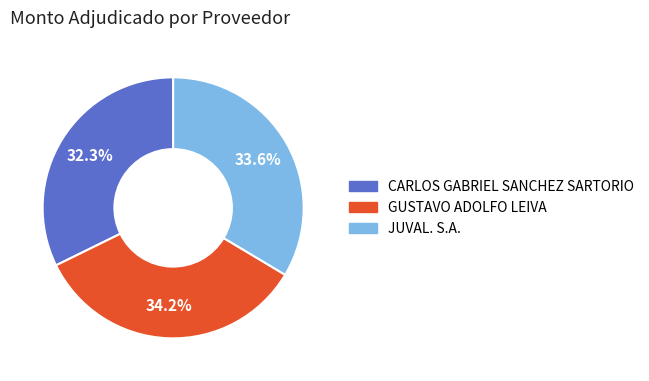

What portion of the pie excludes GUSTAVO ADOLFO LEIVA?

65.8%